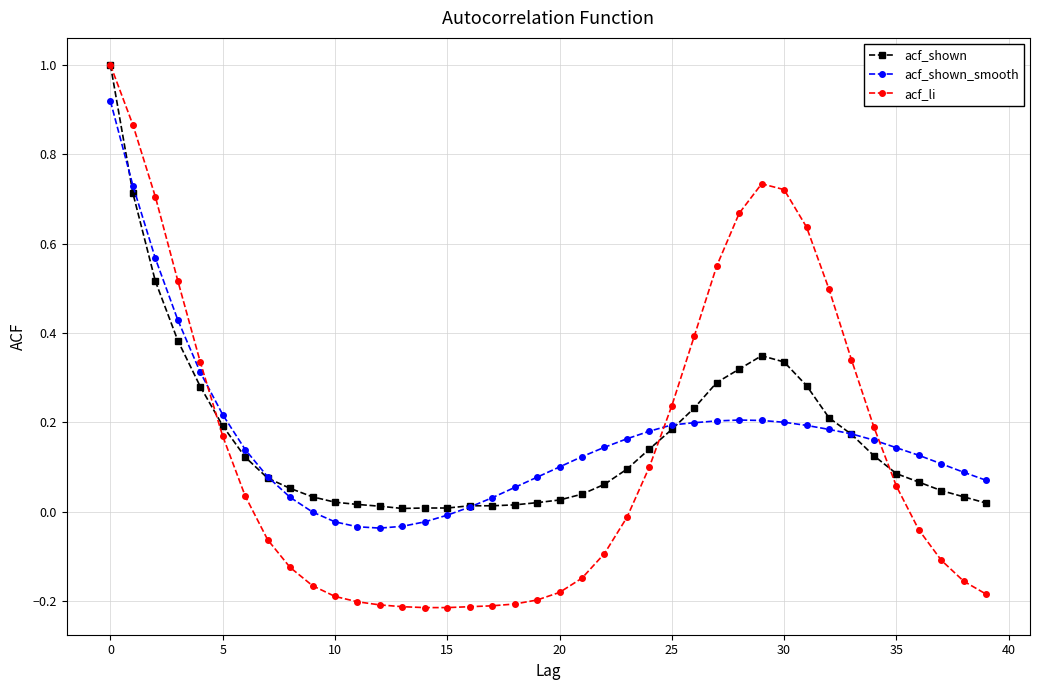

What is the maximum value shown in the chart?

1.0